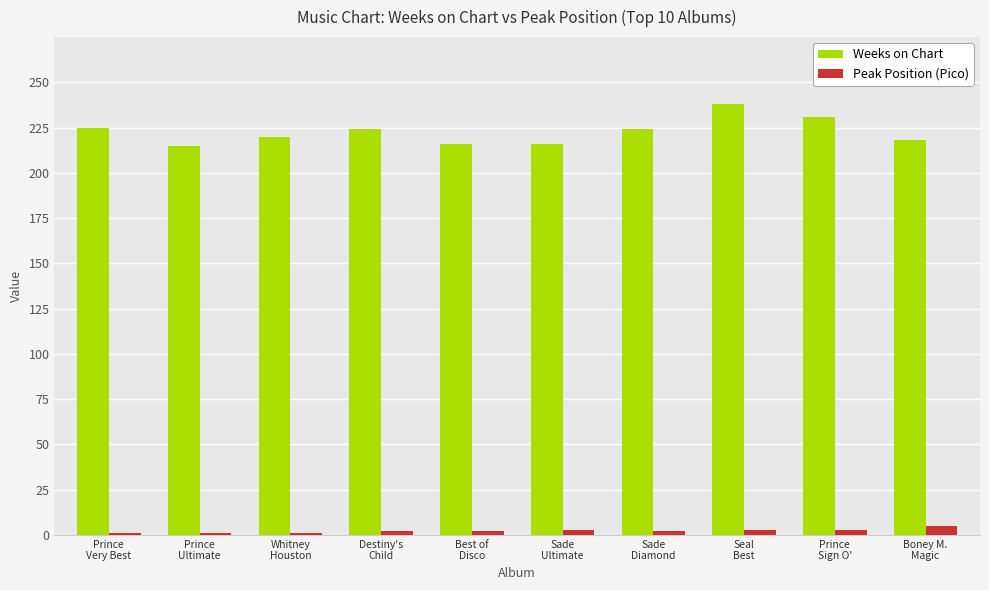

How many Peak Position (Pico) values are between 1 and 3?

9